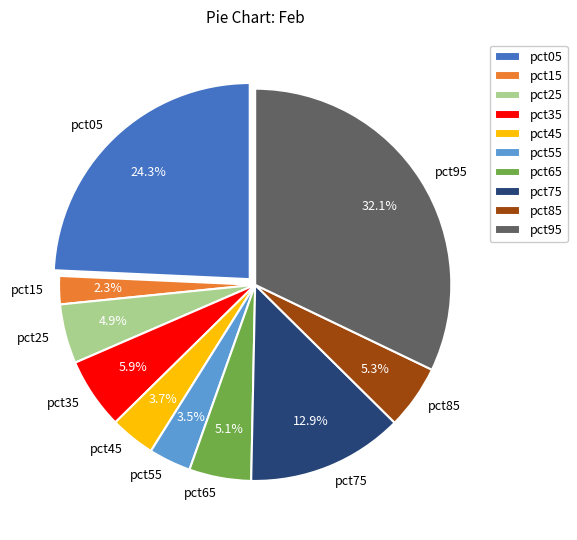

What is the smallest slice in the pie chart?

pct15